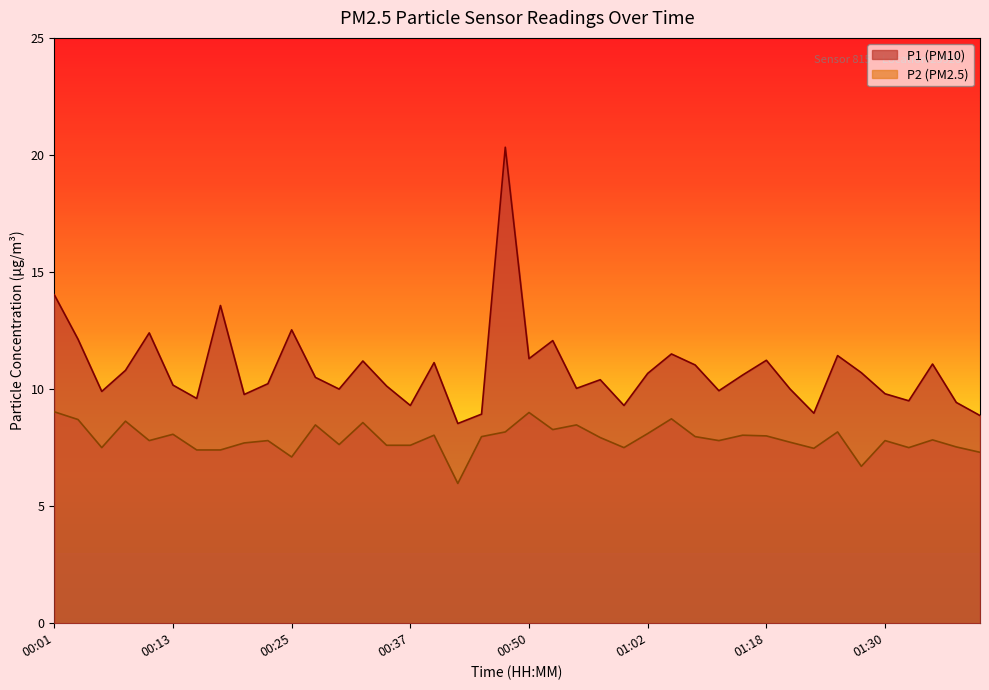

Rank the series at 00:32 from highest to lowest value.

P1, P2